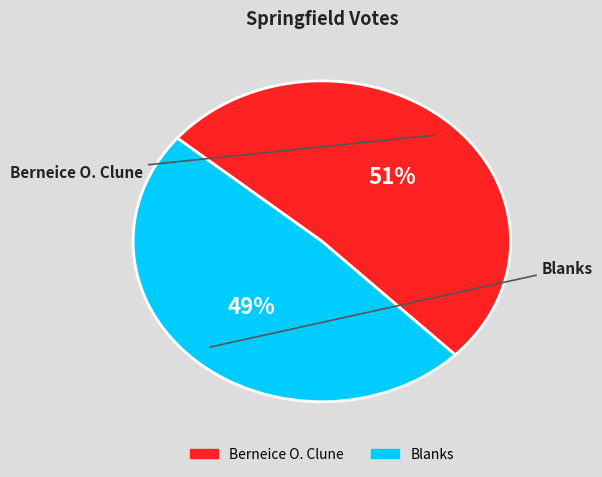

Combined, do Blanks and Berneice O. Clune account for over 50%?

Yes